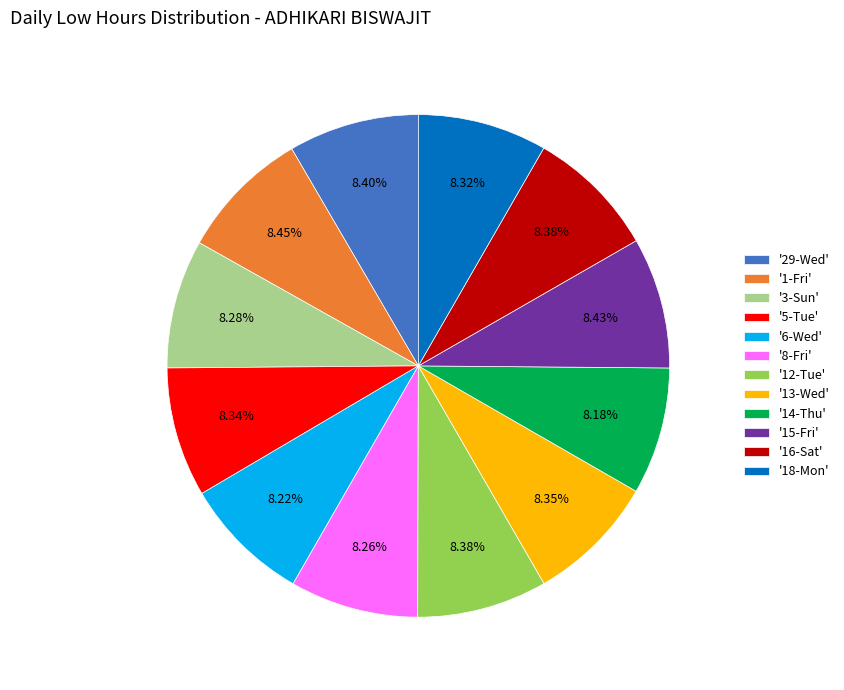

Is there any slice that represents more than half of the pie?

No